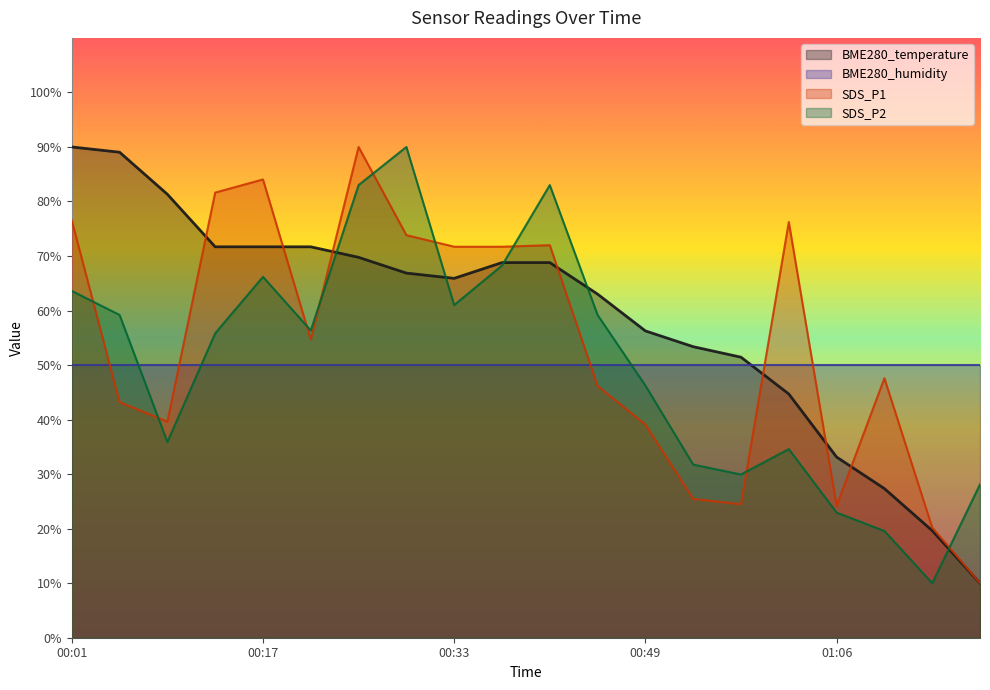

Which series has the widest spread of values?

BME280_temperature